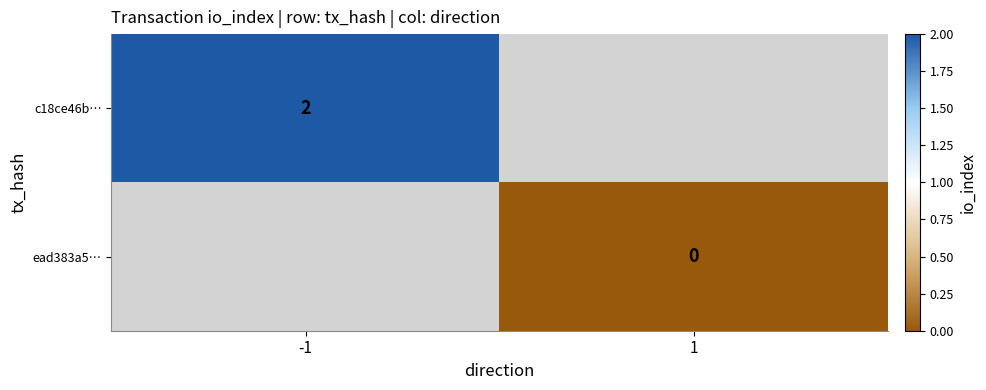

The ead383a5… series shows 0.0 at 1. True or false?

True